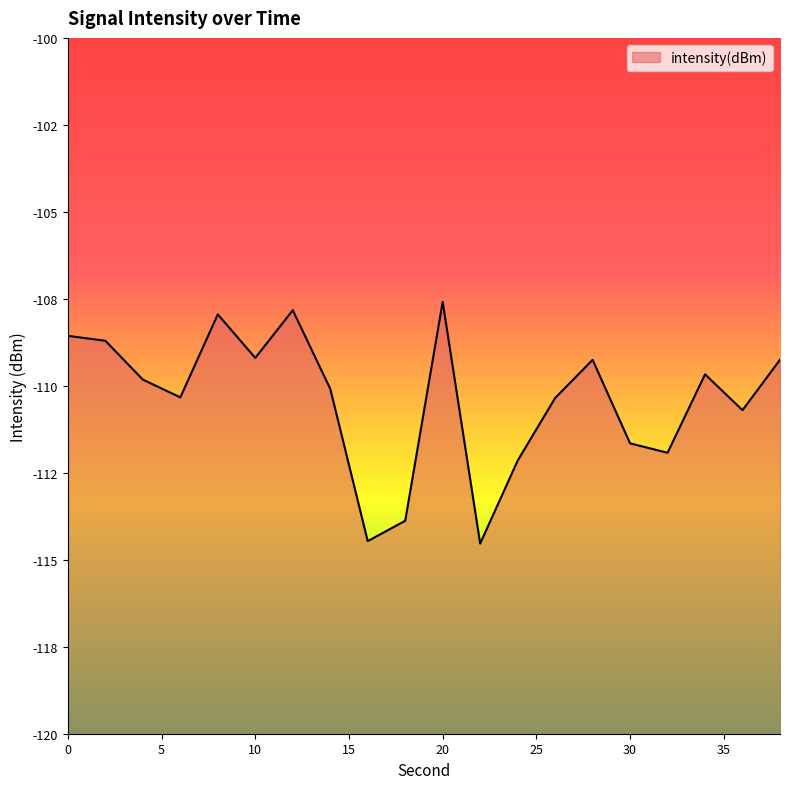

What is the sum of the values at 16 and 14?

-224.5